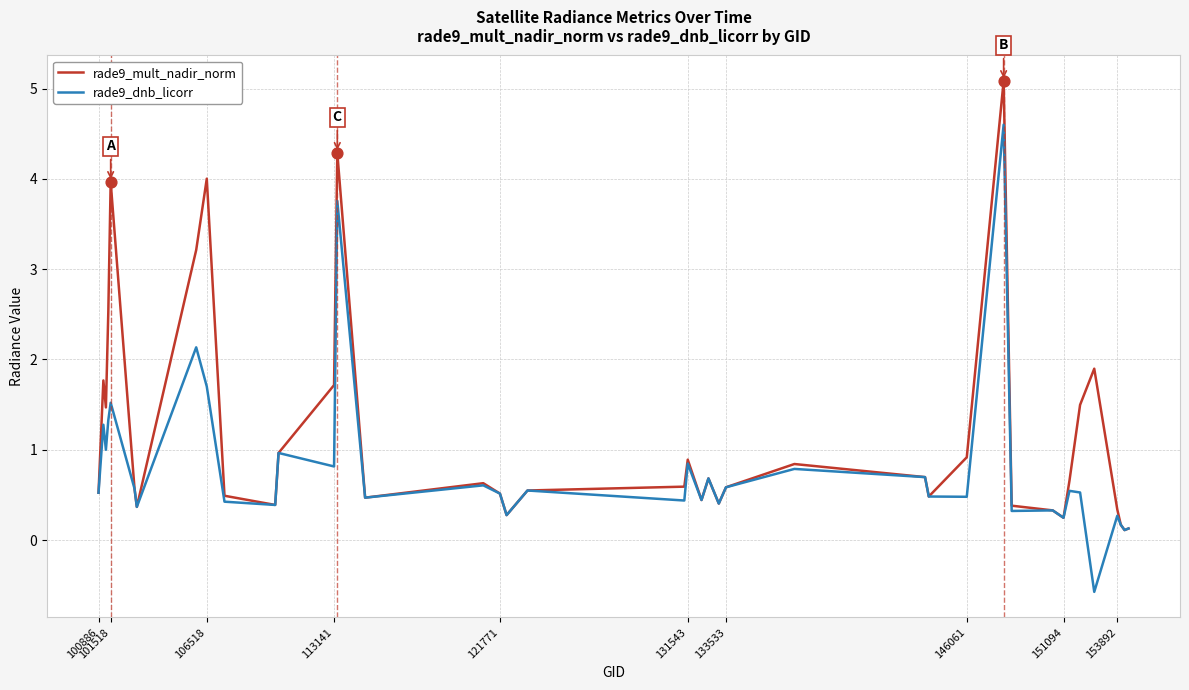

Which series has the largest total across all categories?

rade9_mult_nadir_norm